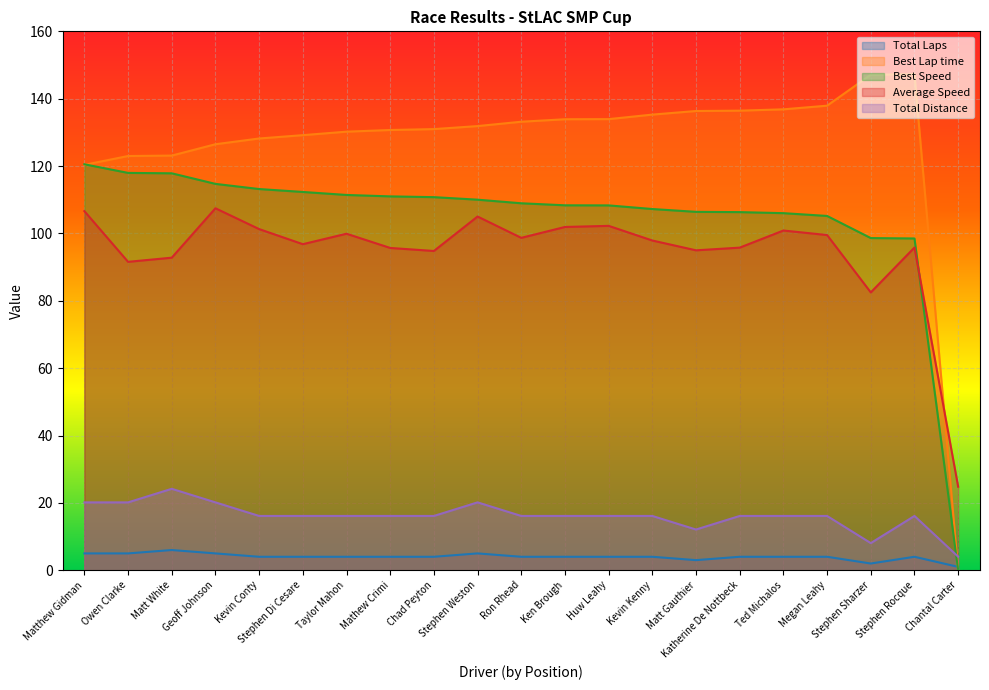

Which has a higher value, Chantal Carter or Stephen Sharzer?

Stephen Sharzer